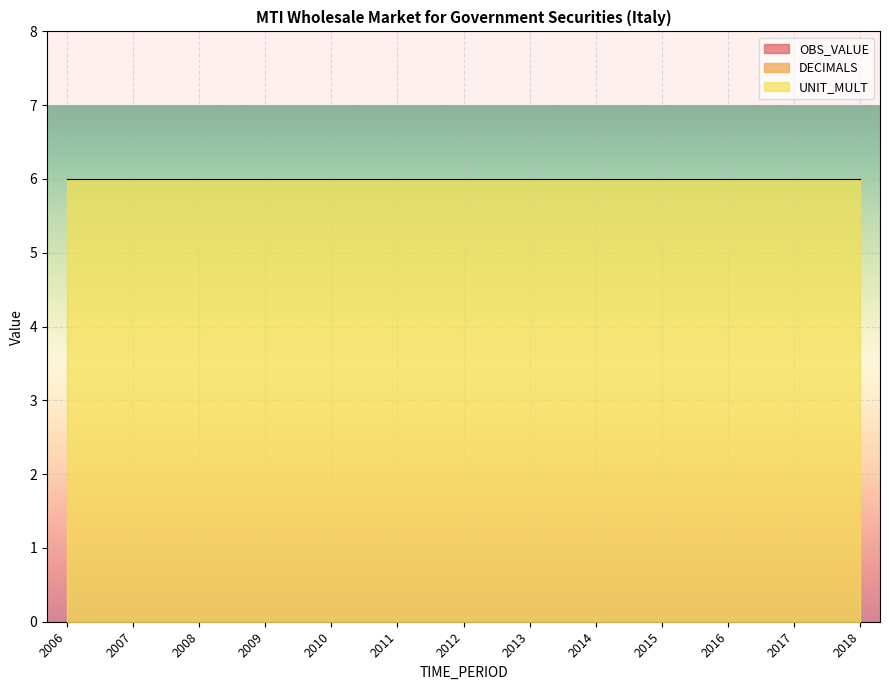

Reading left to right, extract all data points from this chart.

OBS_VALUE: 0	0	0	0	0	0	0	0	0	0	0	0	0
DECIMALS: 0	0	0	0	0	0	0	0	0	0	0	0	0
UNIT_MULT: 6	6	6	6	6	6	6	6	6	6	6	6	6